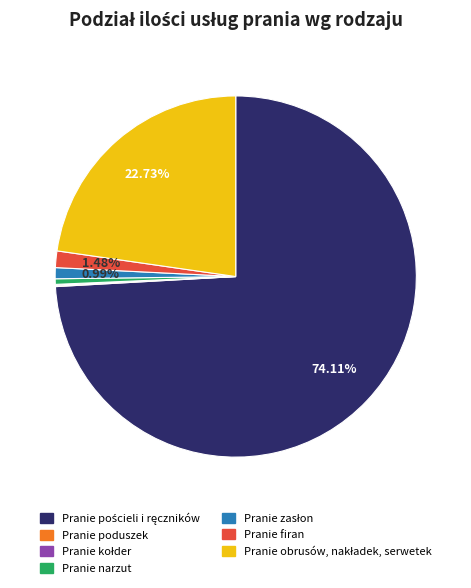

Is Pranie narzut the majority of the pie?

No